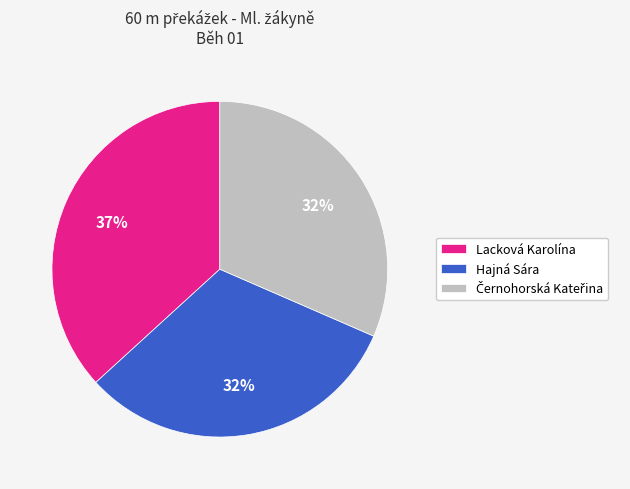

To the nearest percent, what percentage of the pie is Lacková Karolína?

37%